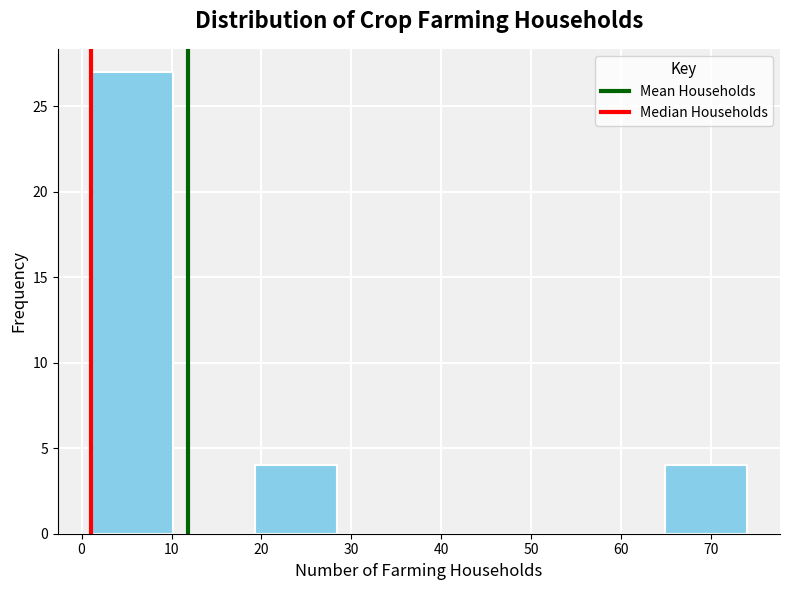

Over which range of the x-axis is the bar tallest?

1 to 10